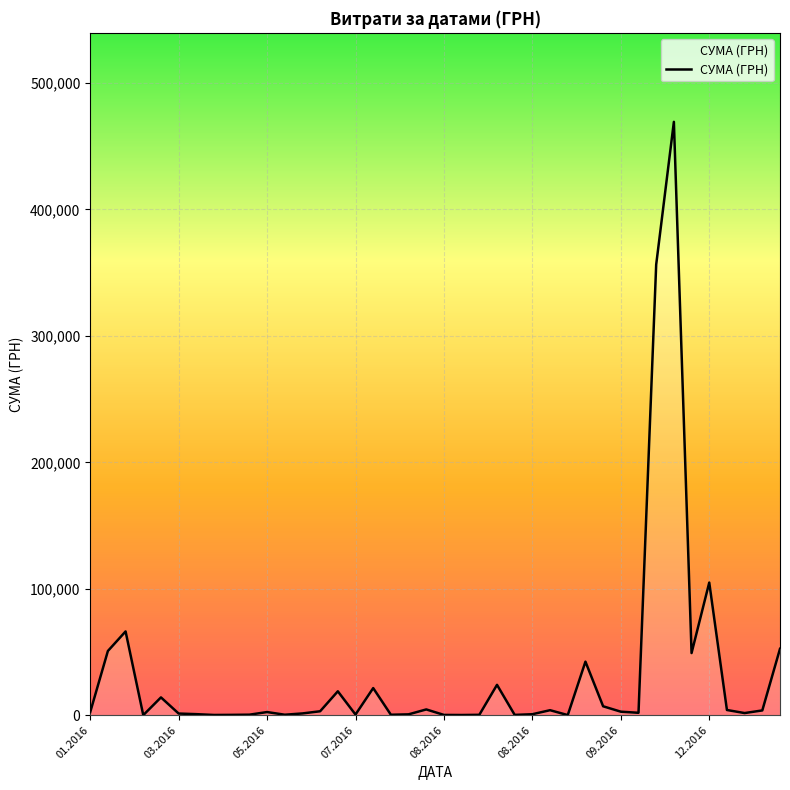

What is the greatest value displayed?

469326.0